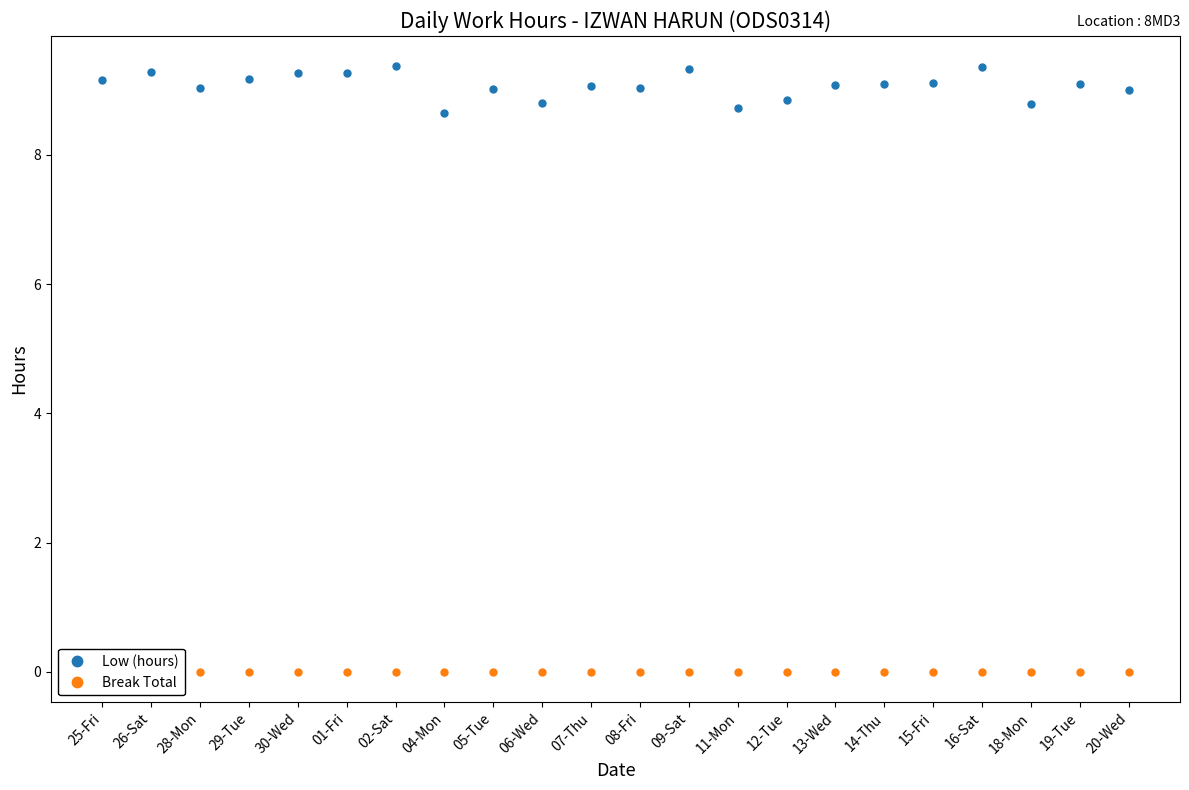

Is it true that Low (hours) equals 2.0 at 08-Fri?

False